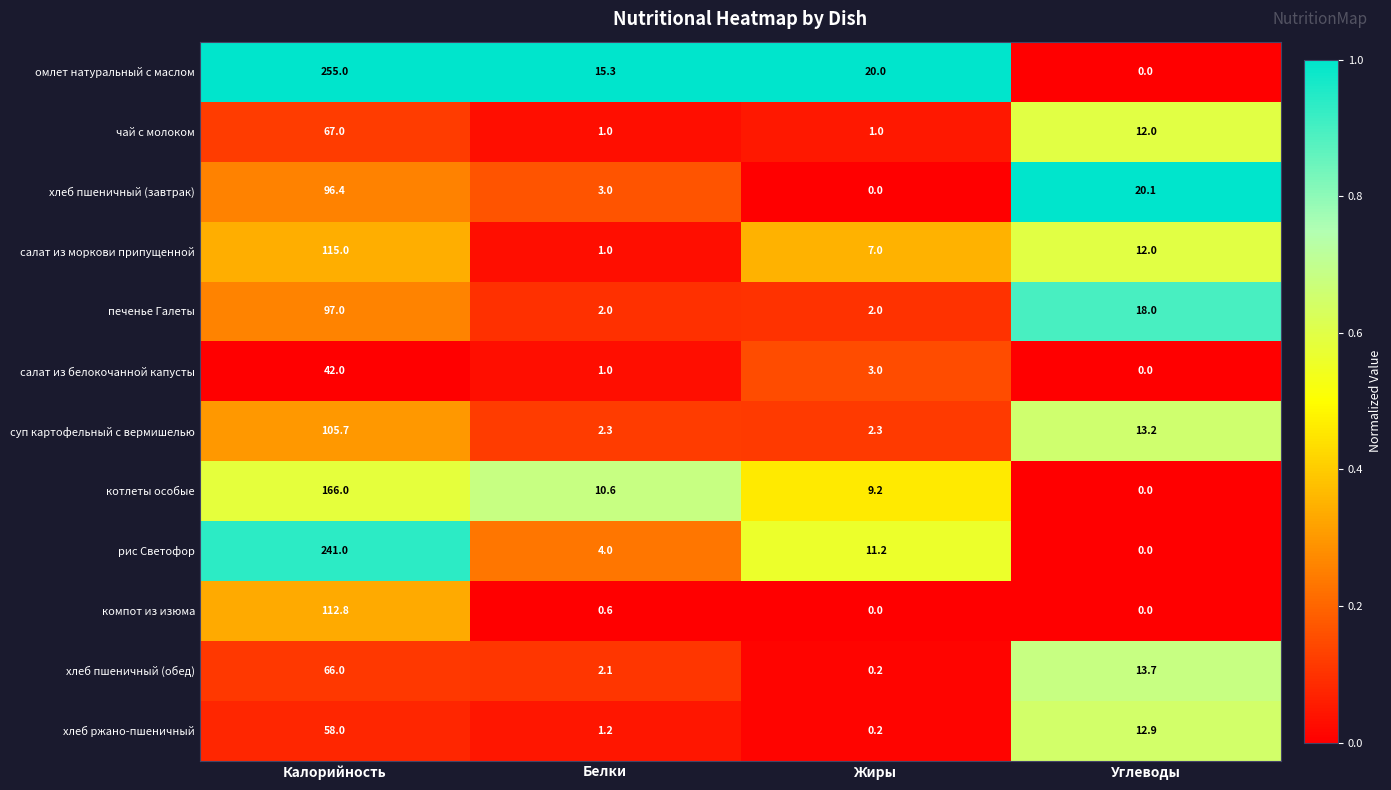

Where does the салат из белокочанной капусты series first go above 3?

Калорийность